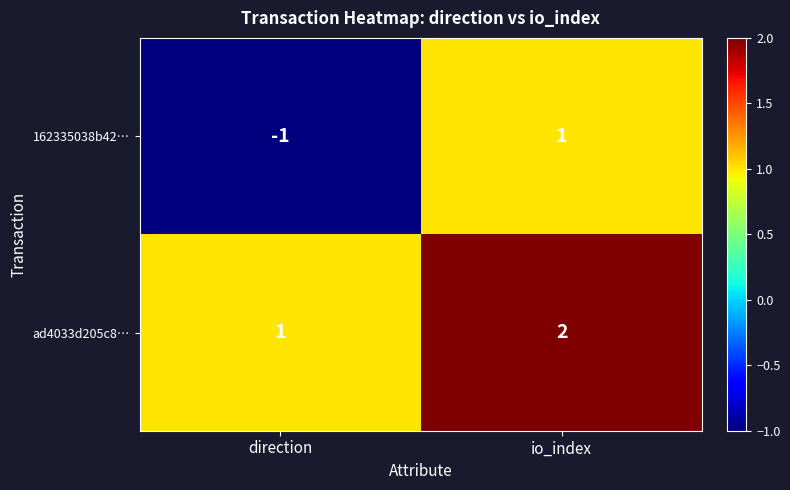

At which label is 162335038b42… closest to 0?

direction